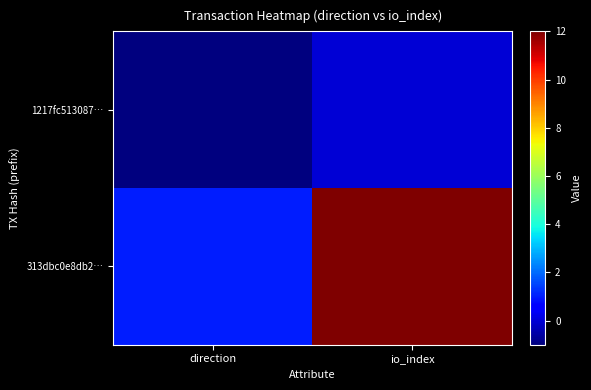

Count the number of data series in this chart.

2